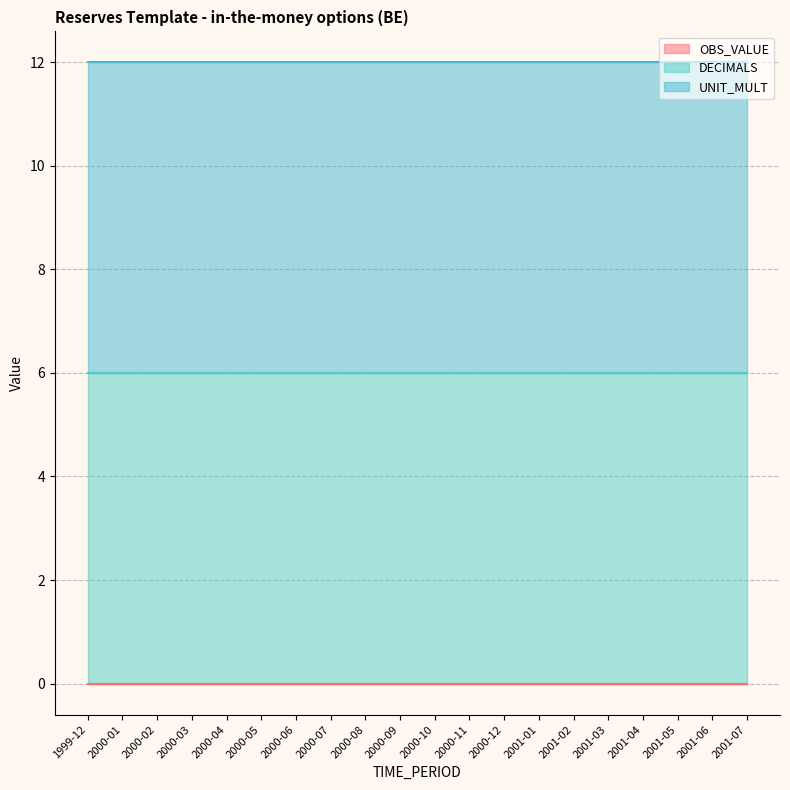

True or false: OBS_VALUE and DECIMALS intersect in this chart.

False